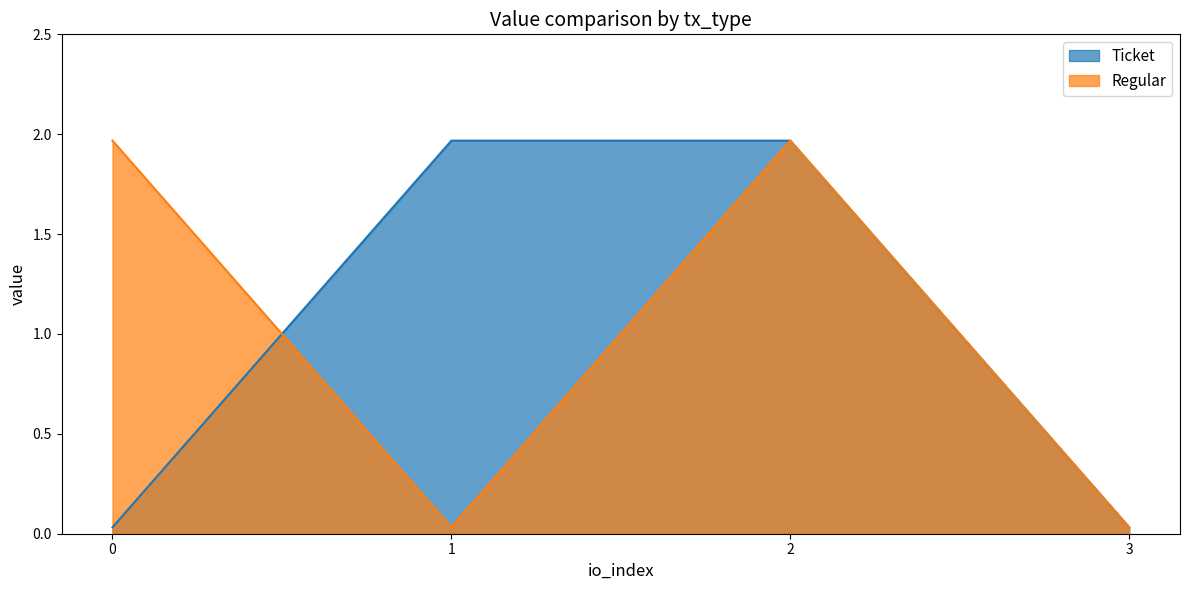

True or false: Regular has a value of 3.0 at 0.

False